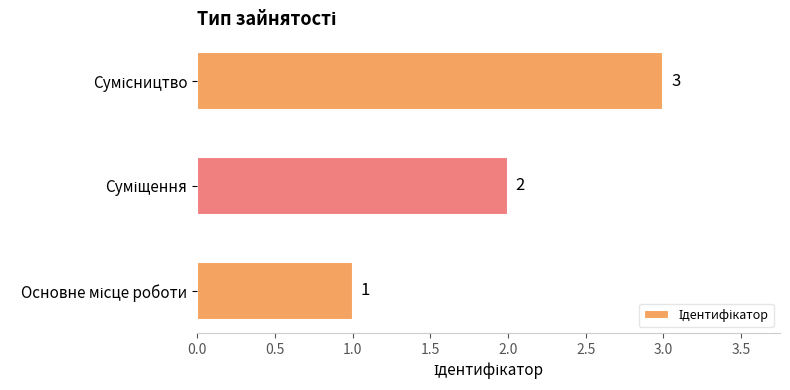

Are the bars horizontal?

Yes